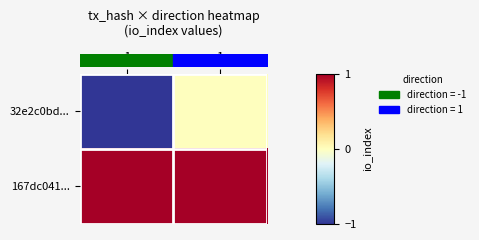

Which category has the highest value across all series?

-1